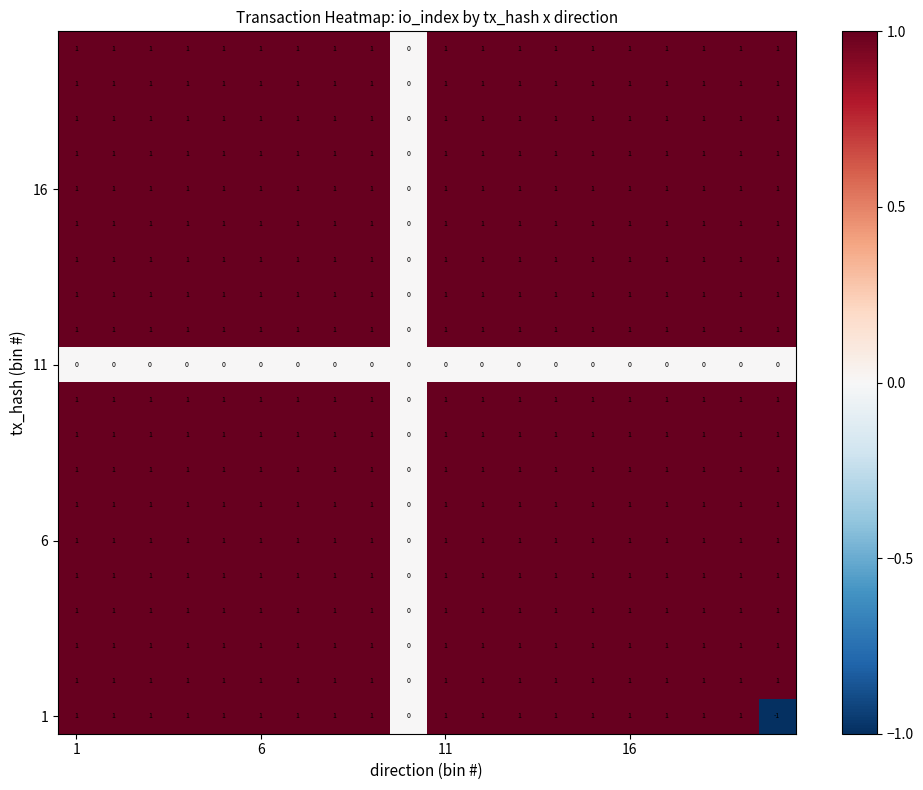

How many categories are shown in the chart?

20